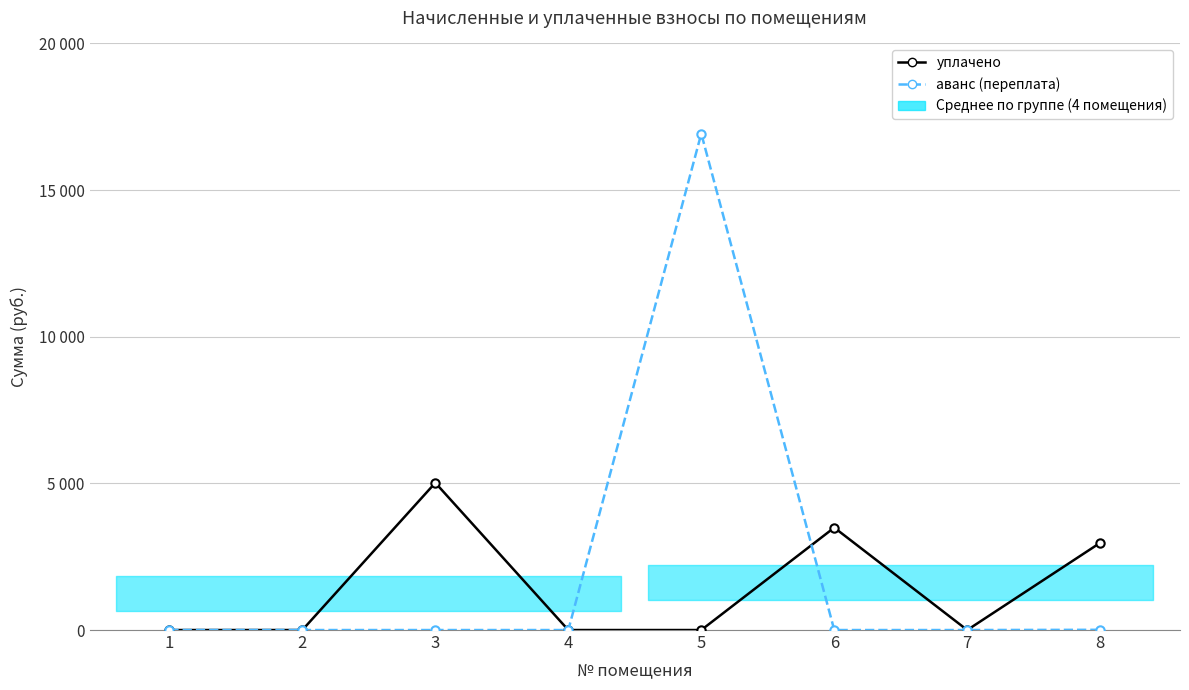

The аванс (переплата) series shows 4349.1 at 5. True or false?

False